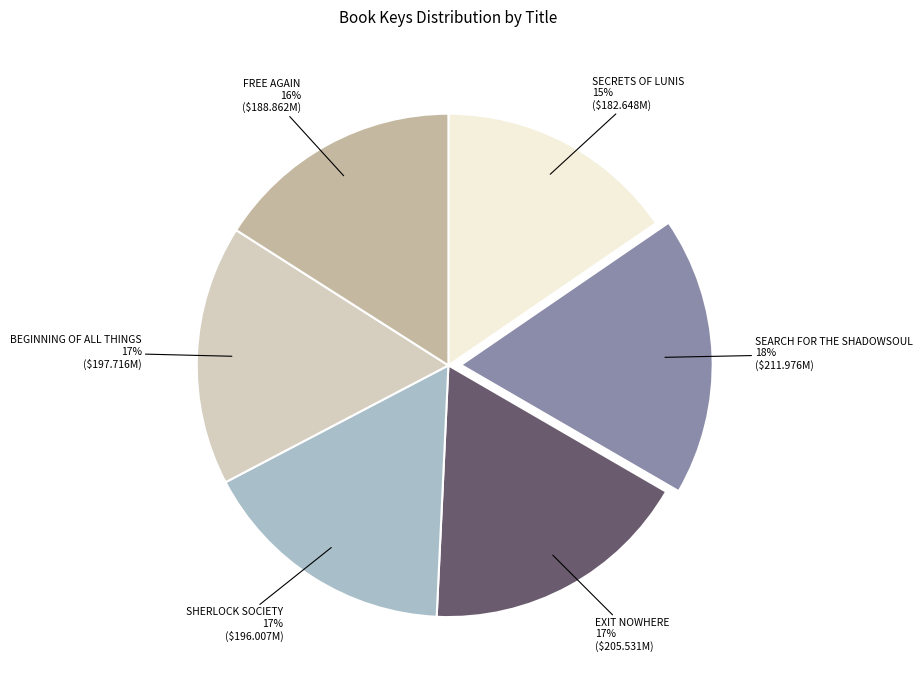

To the nearest percent, what is the average slice percentage?

17%